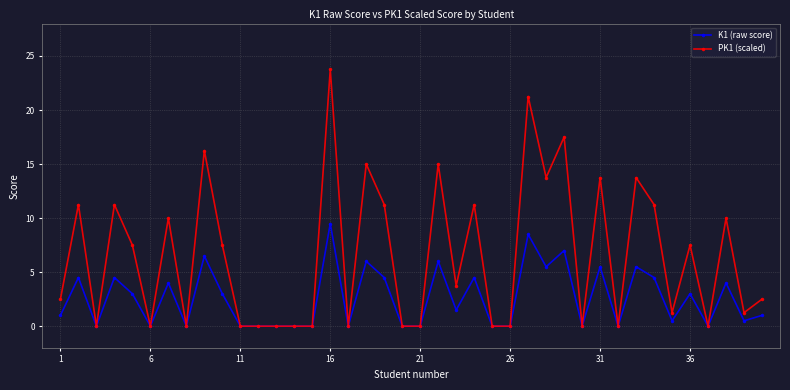

True or false: PK1 (scaled) has more than 2 interior local peaks.

True